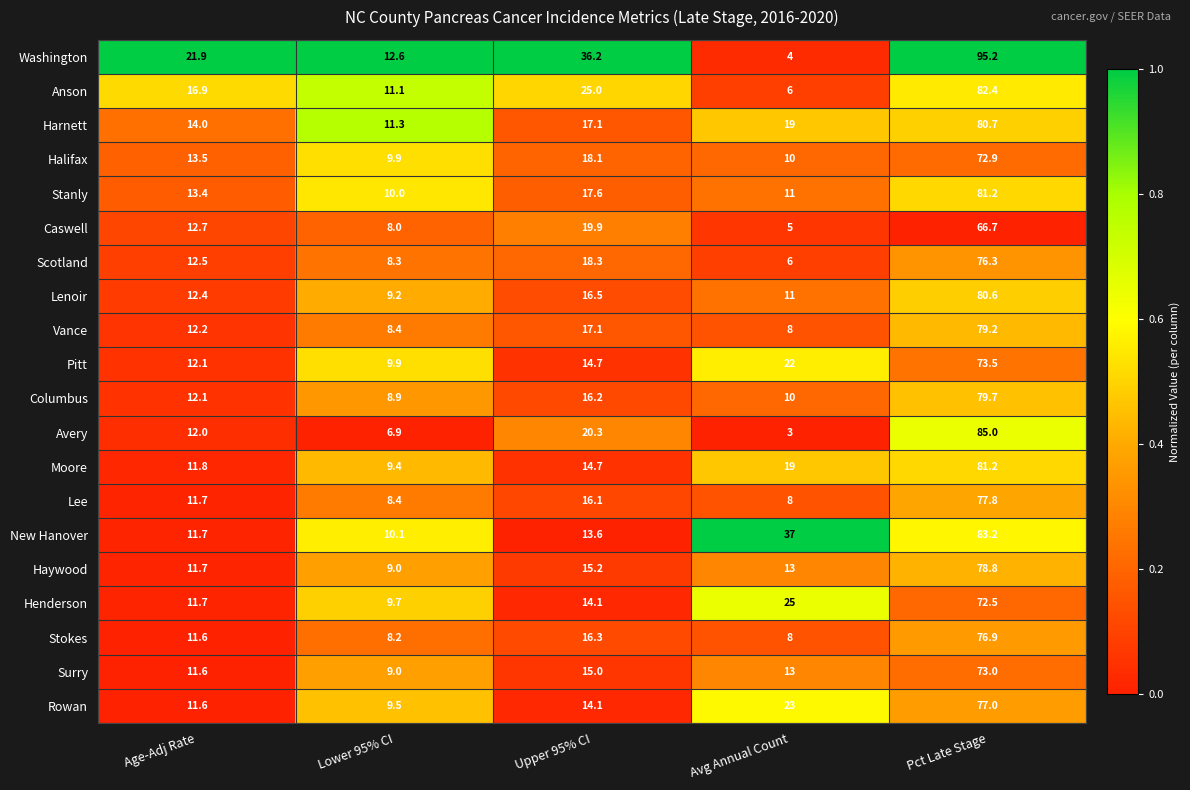

Which series has the largest total across all categories?

Washington